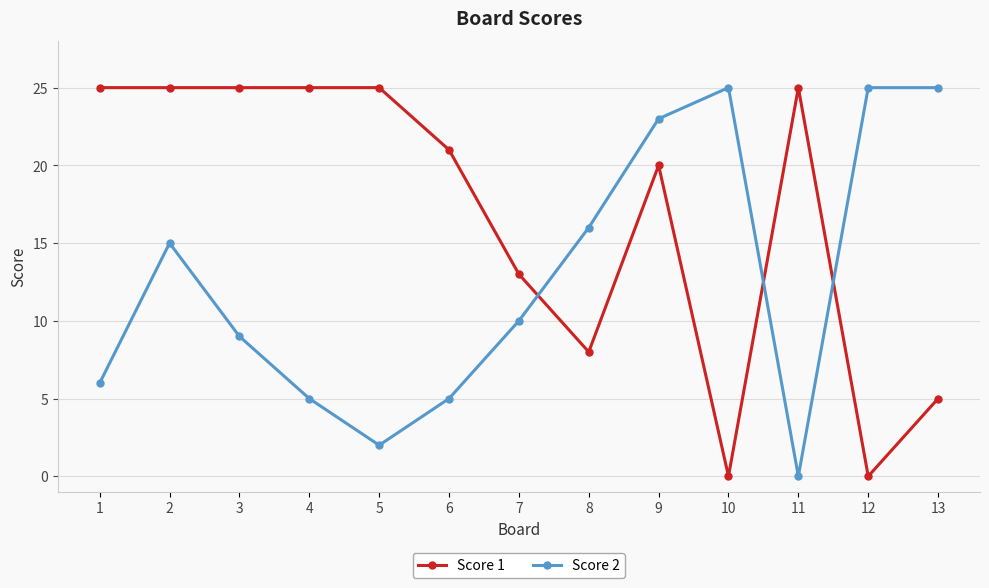

Is it true that Score 2 equals 44 at 10?

False